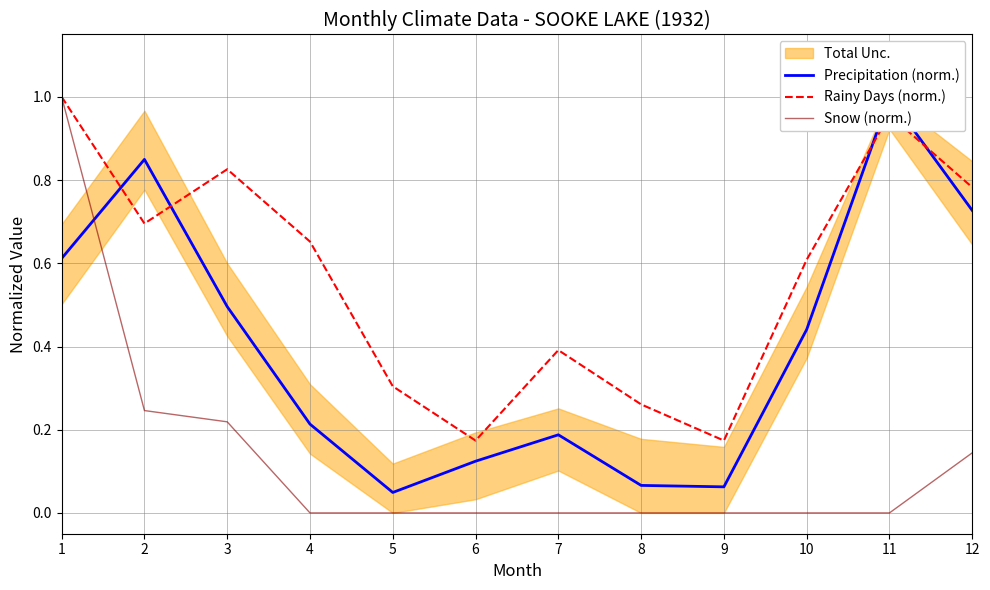

How many Snow (norm.) values are between 0 and 1?

12